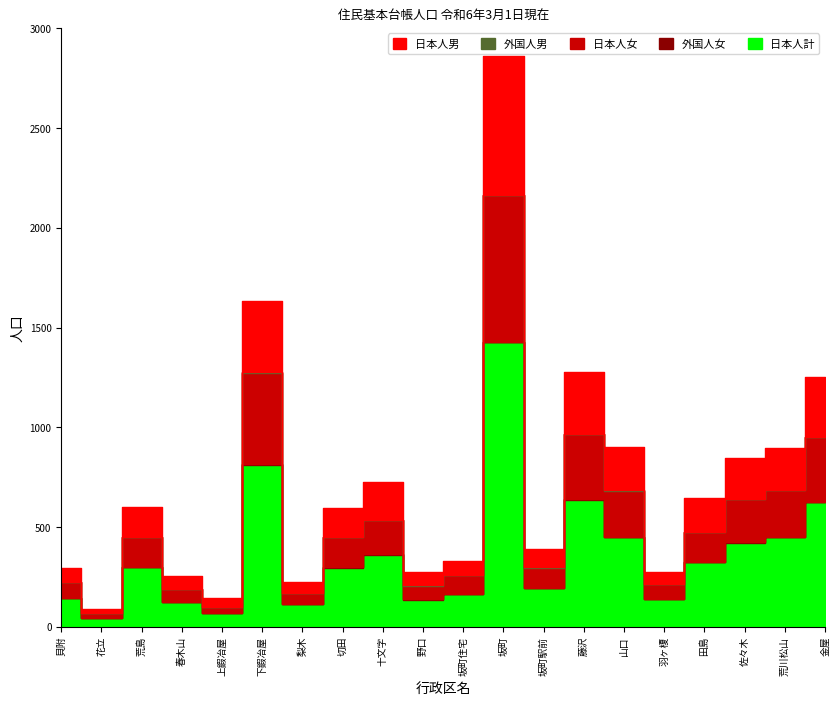

What are all the series names shown in the legend?

日本人男, 外国人男, 日本人女, 外国人女, 日本人計